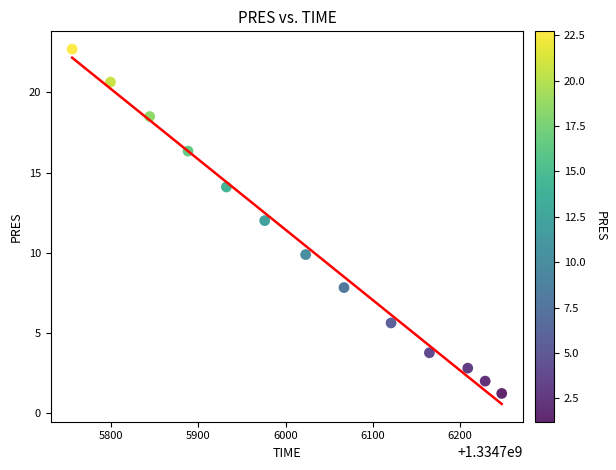

What is the range of Y values (max minus min)?

21.5